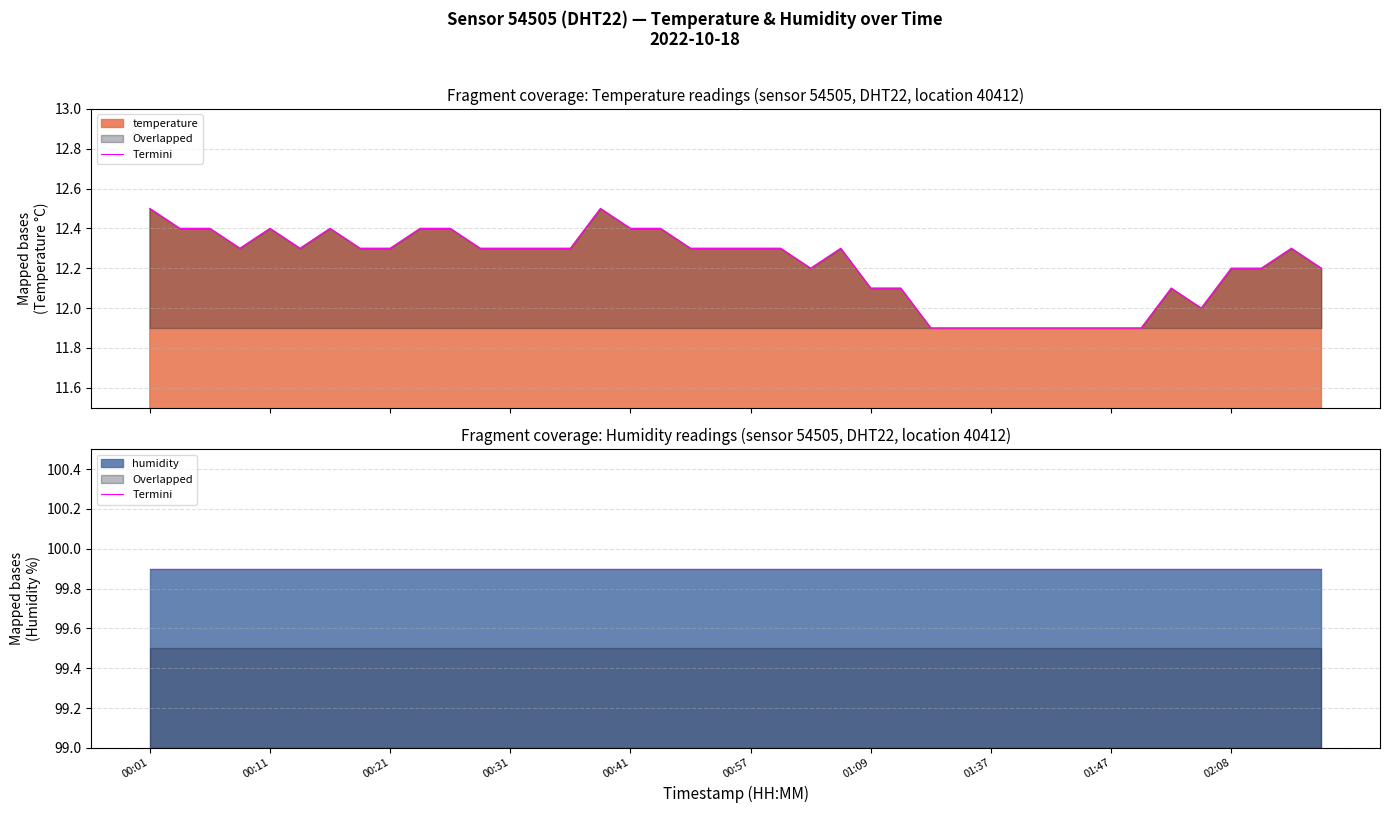

What is the difference between the maximum and minimum values?

0.6